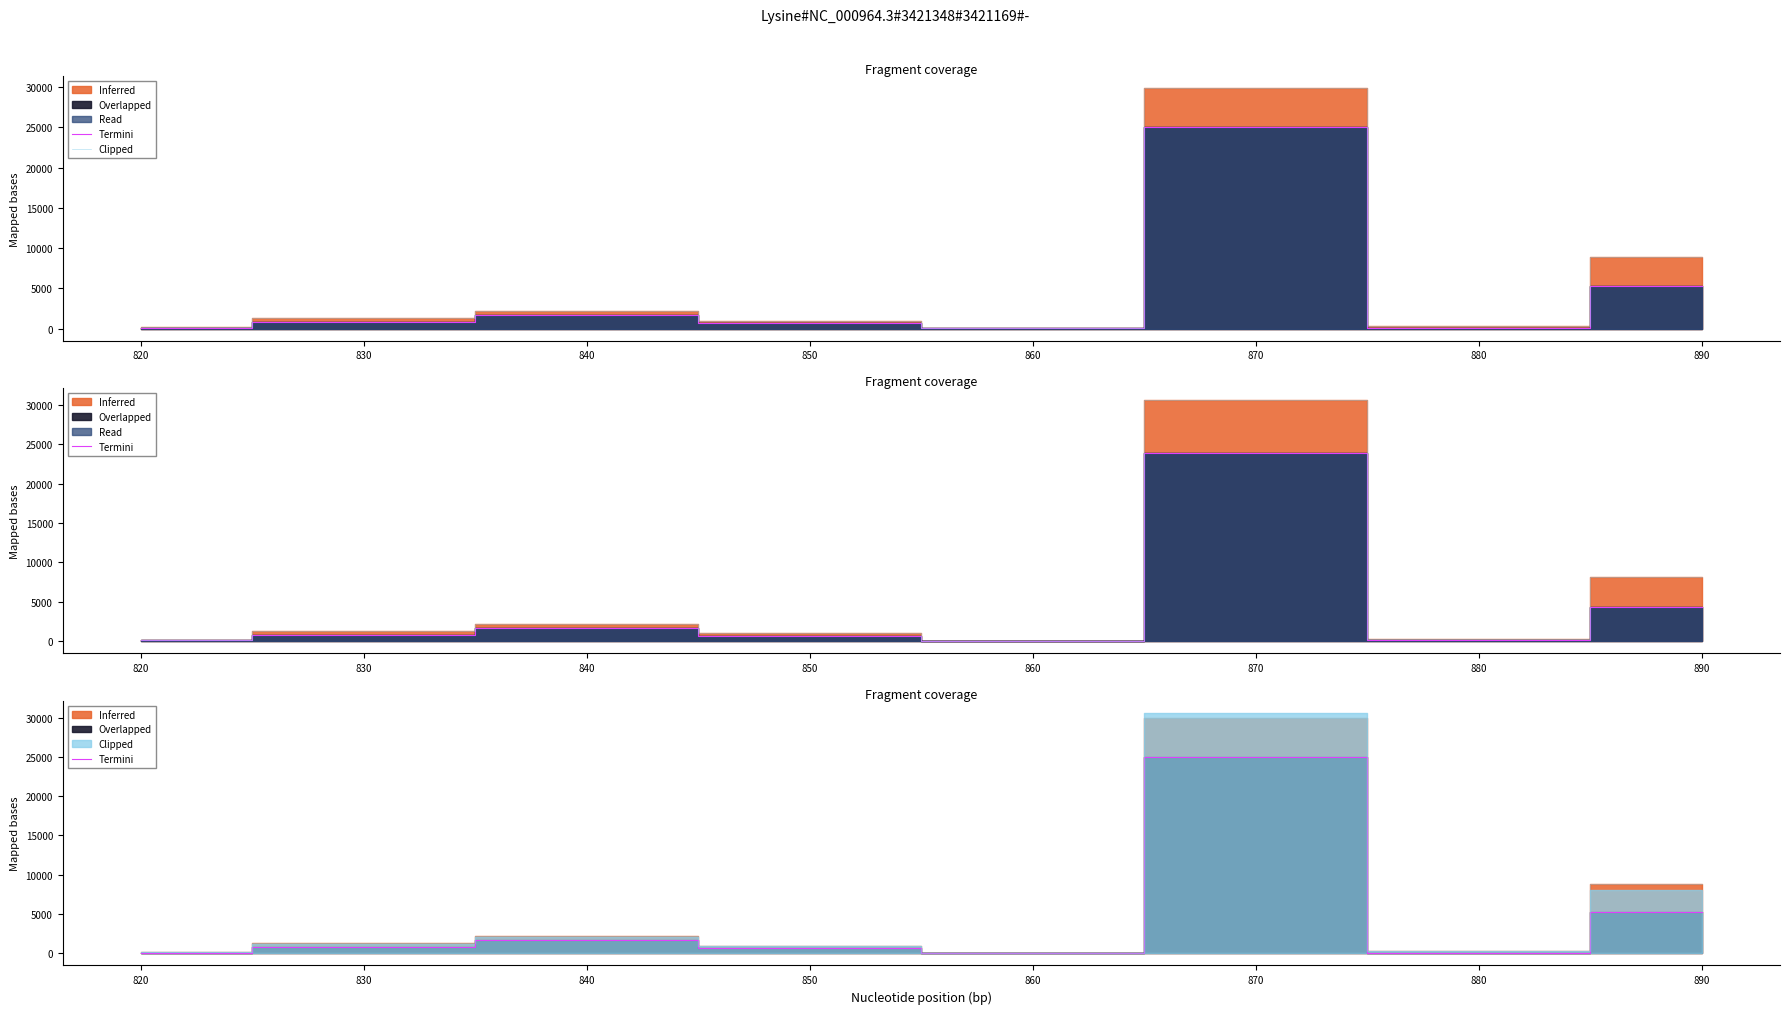

What is the difference between the maximum and minimum values in the Clipped series?

29836.5